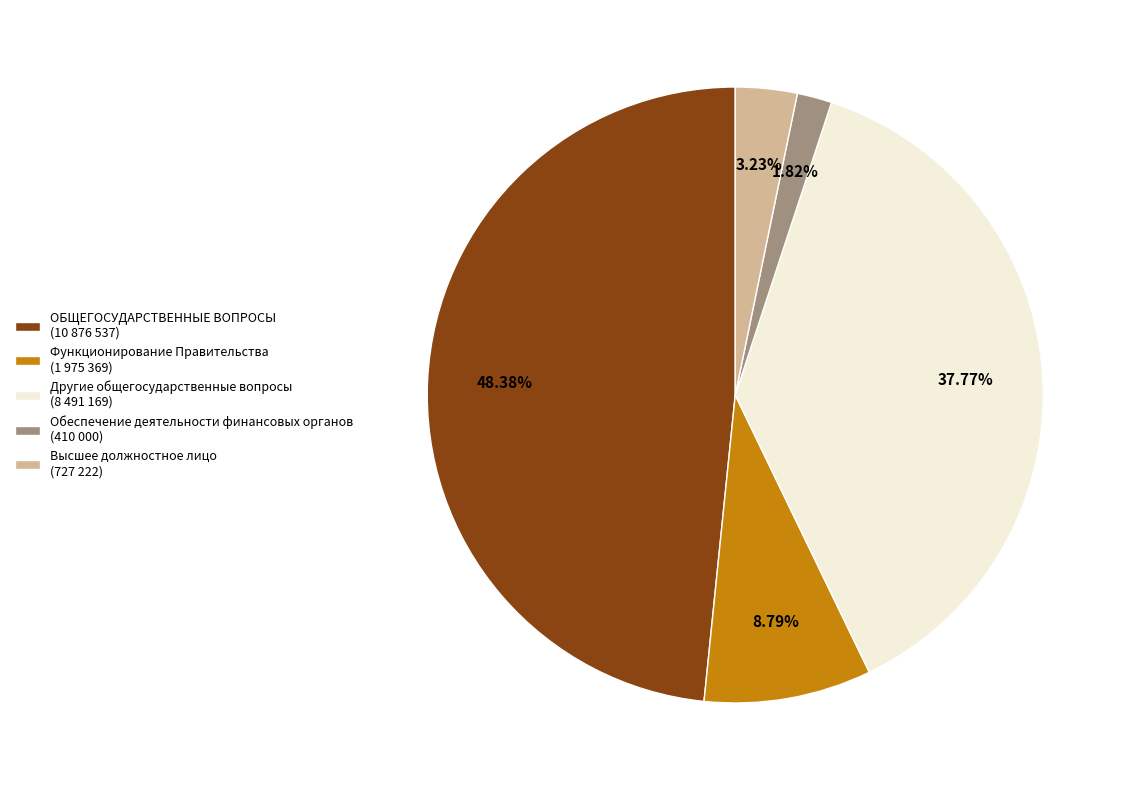

To the nearest percent, what is the average slice percentage?

20%